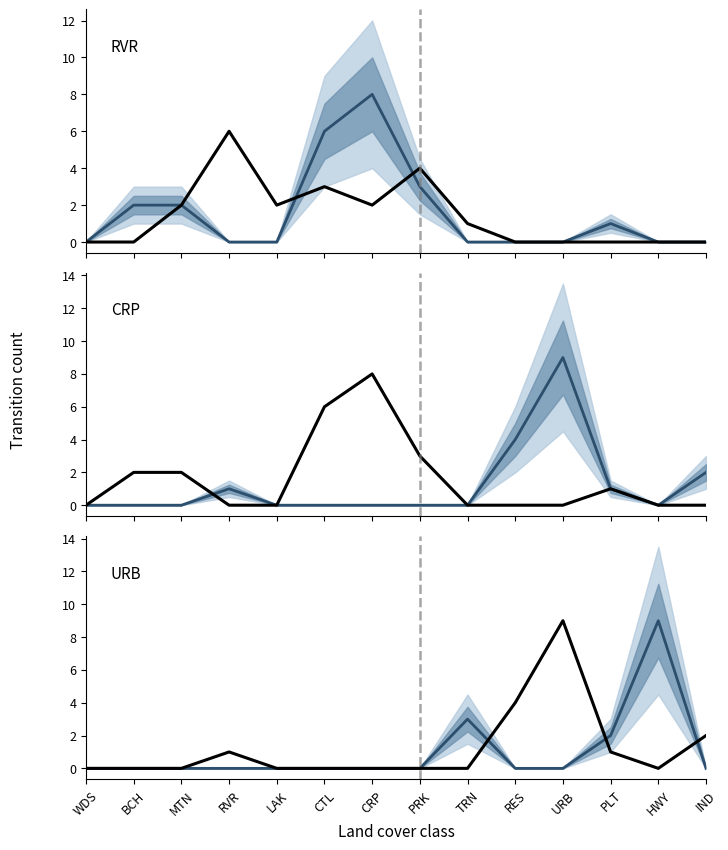

At which category does the chart reach its minimum across all series?

WDS